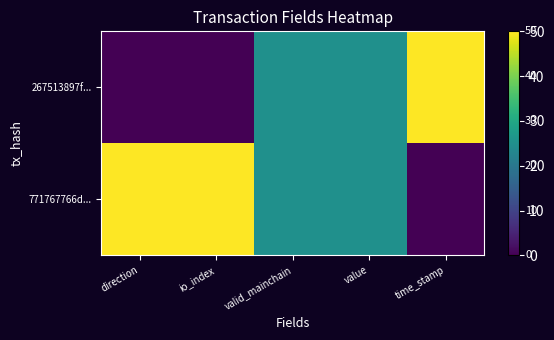

Rank the series by their average value, from highest to lowest.

771767766d..., 267513897f...